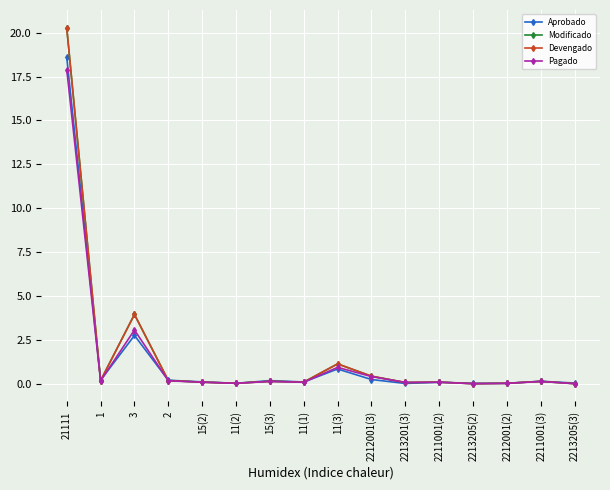

Does the chart have visible grid lines?

Yes